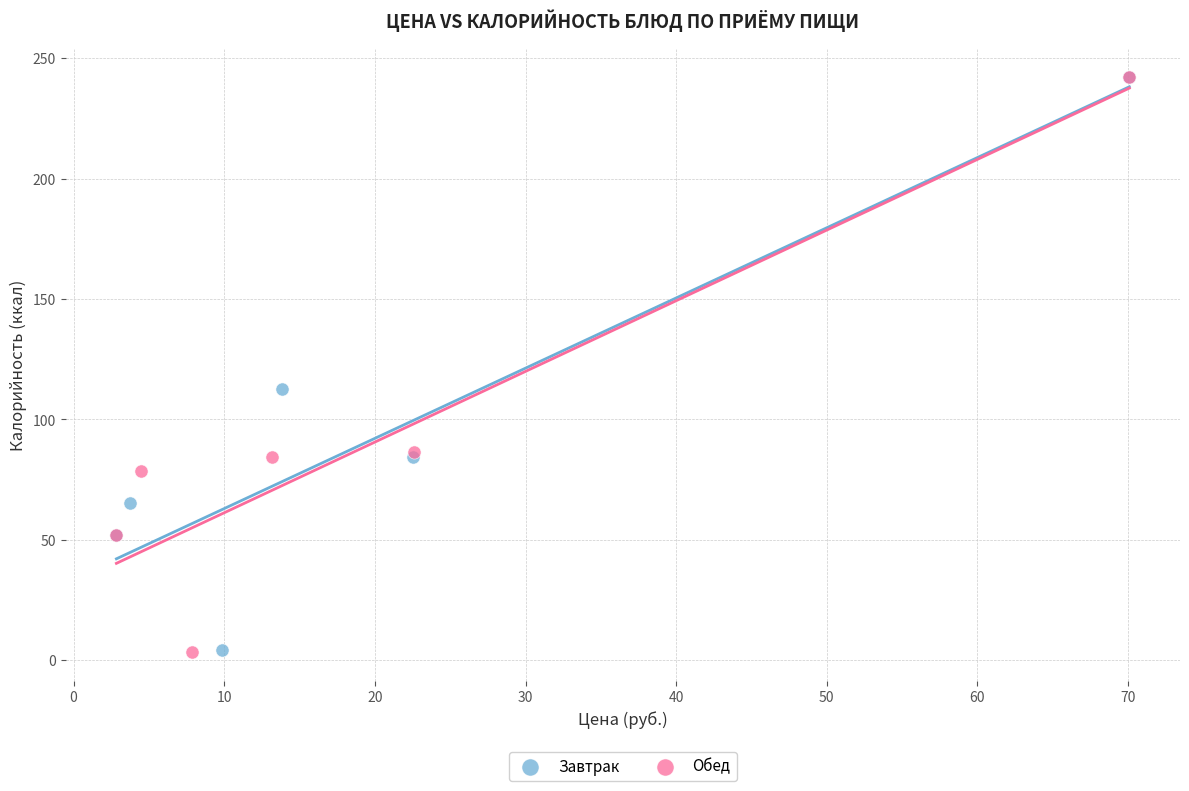

What are all the series names shown in the legend?

Завтрак, Обед